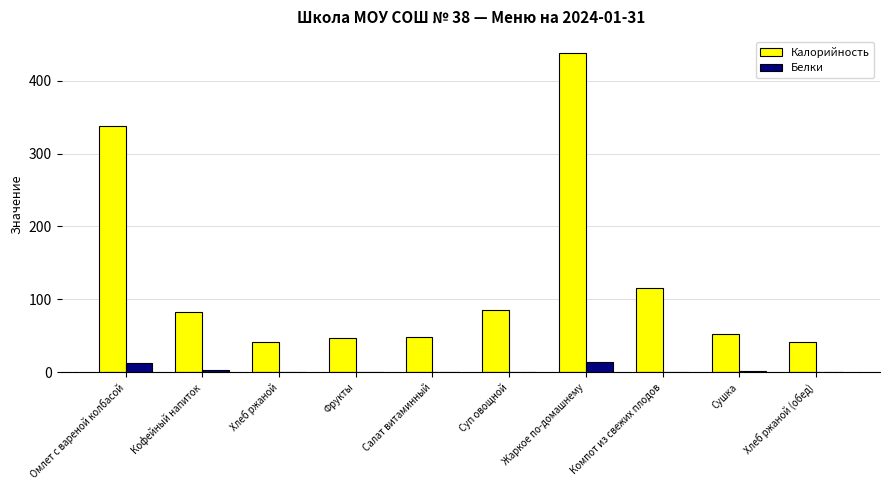

What is the maximum value for Белки?

14.0